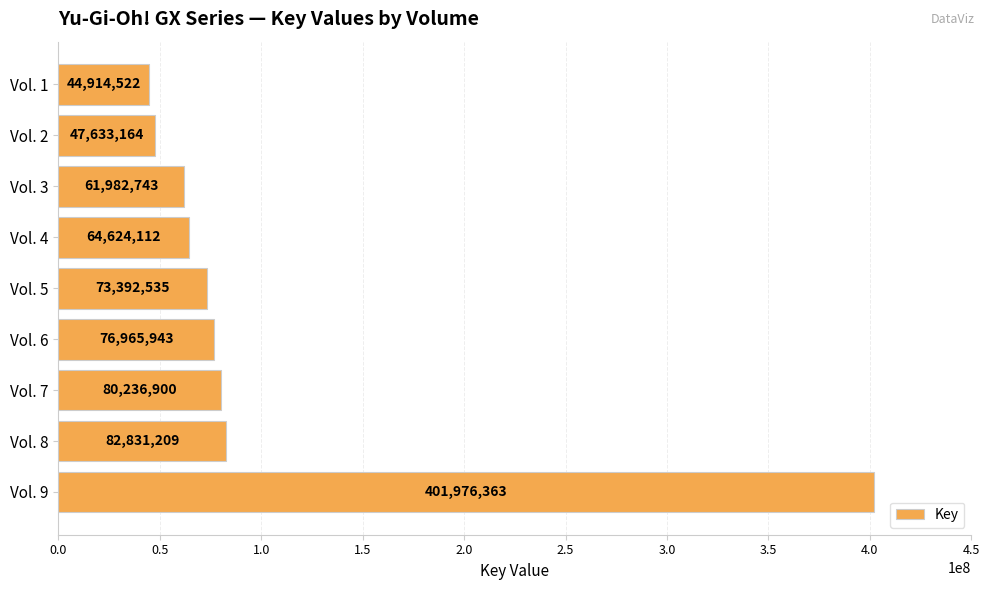

Reading bottom to top, list all the values displayed in this chart.

Vol. 9=401976363	Vol. 8=82831209	Vol. 7=80236900	Vol. 6=76965943	Vol. 5=73392535	Vol. 4=64624112	Vol. 3=61982743	Vol. 2=47633164	Vol. 1=44914522